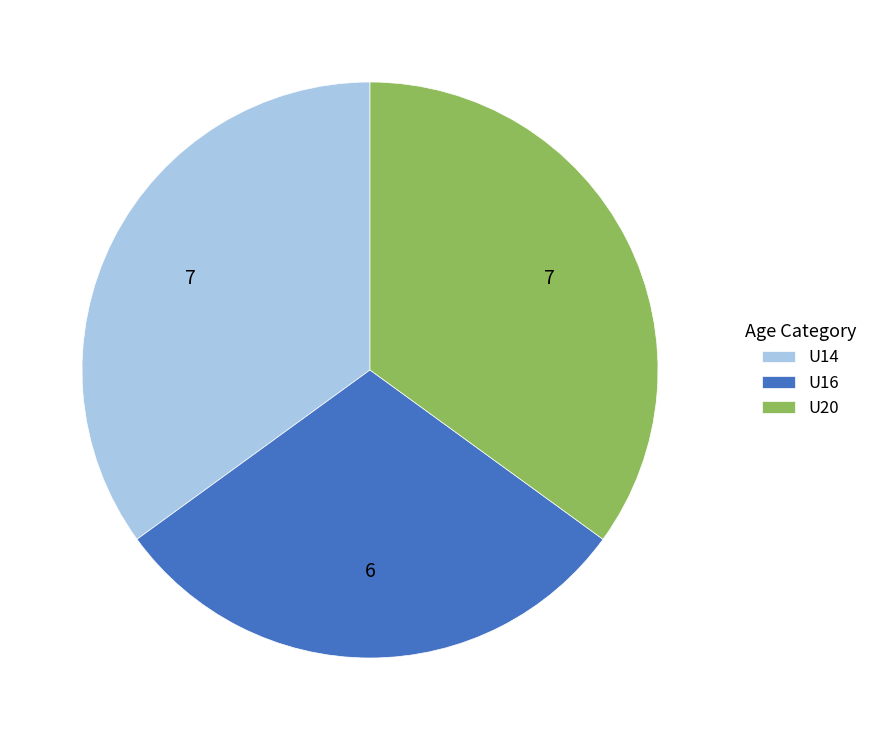

How many segments does this pie chart have?

3